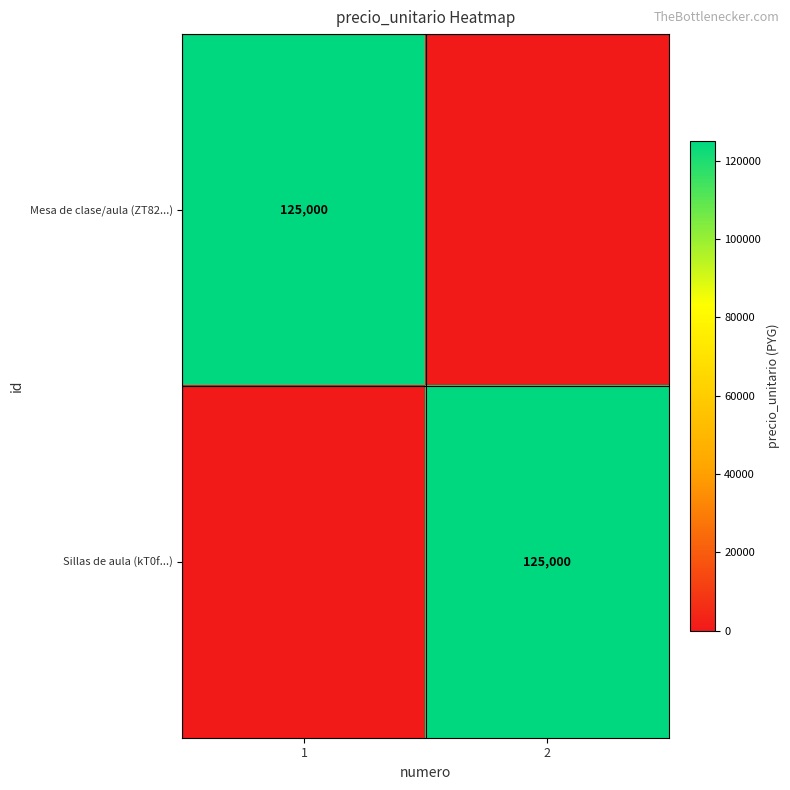

Is it true that Sillas de aula (kT0f...) equals 50096 at 2?

False